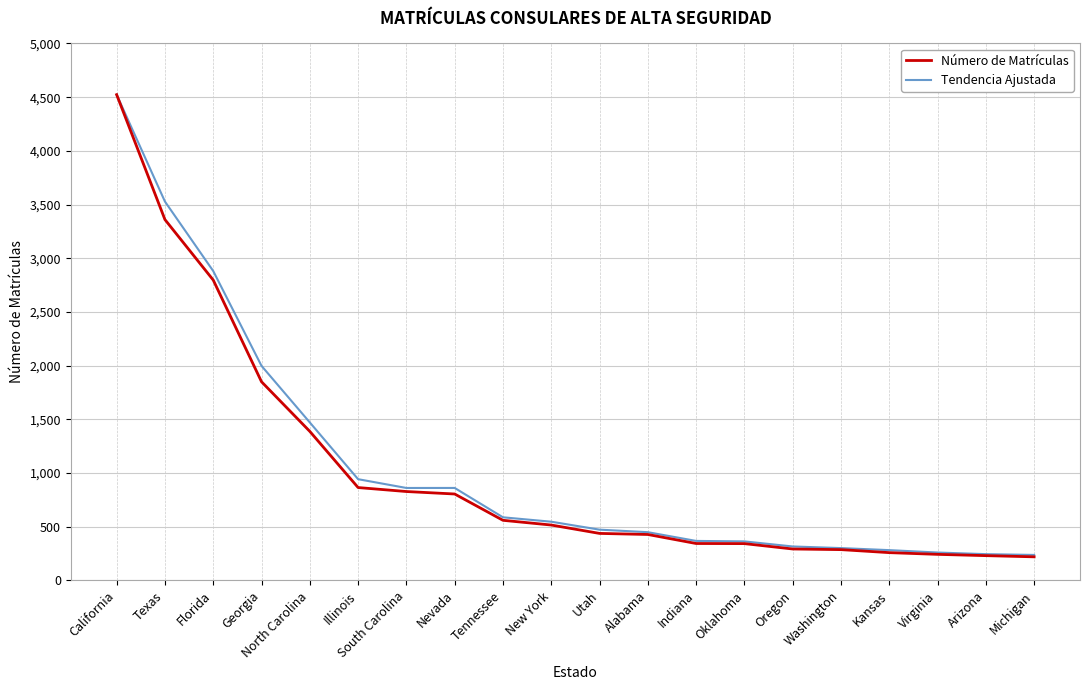

Is the value of Tendencia Ajustada at Georgia greater than the value of Número de Matrículas at Tennessee?

Yes